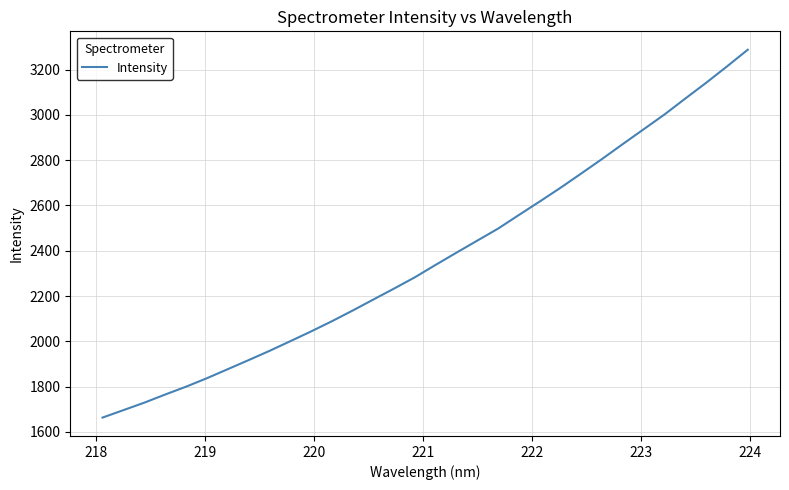

Is this an area chart (filled region under the line)?

No